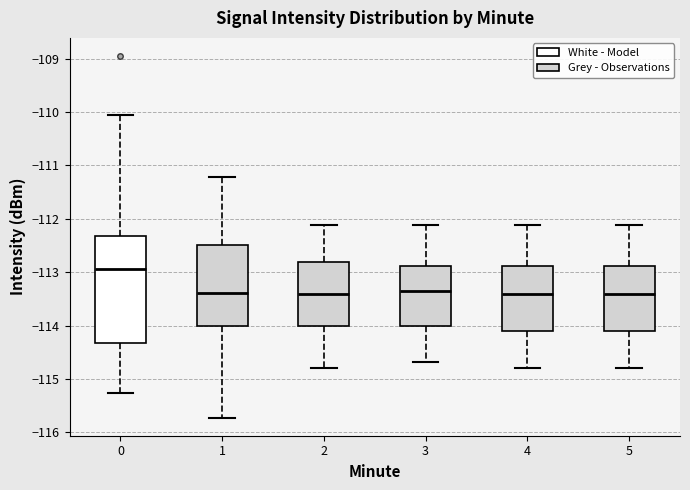

Comparing the boxes themselves (not the whiskers), which one is the tallest?

0